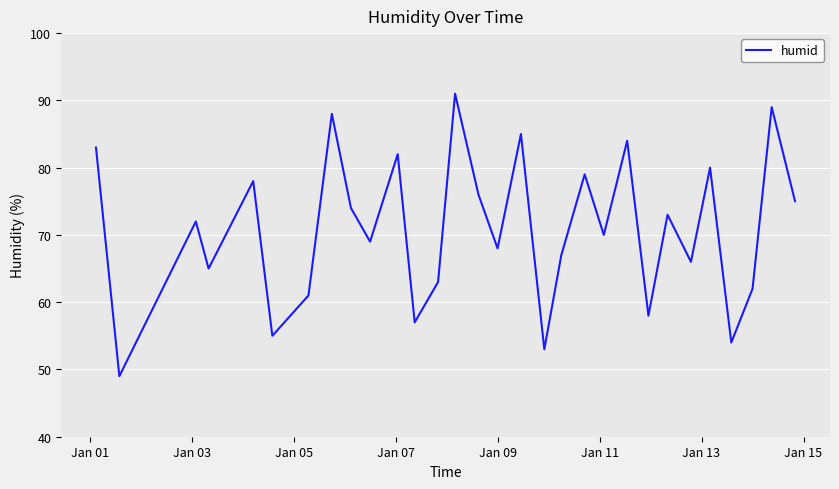

What is the greatest value displayed?

91